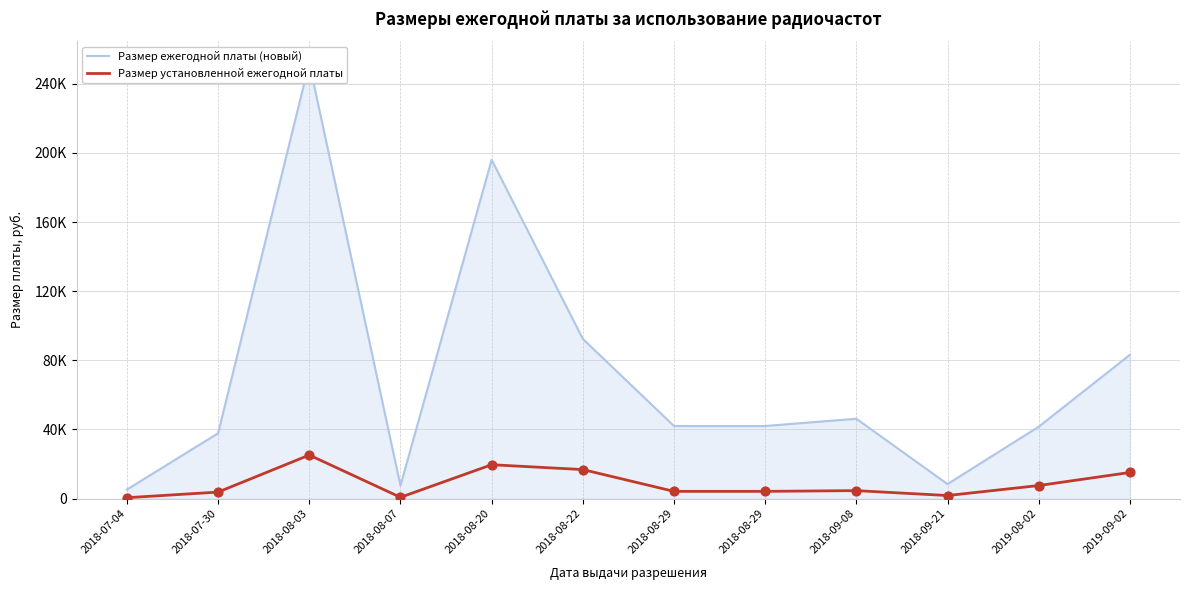

Which series has the largest total across all categories?

Размер ежегодной платы (новый)